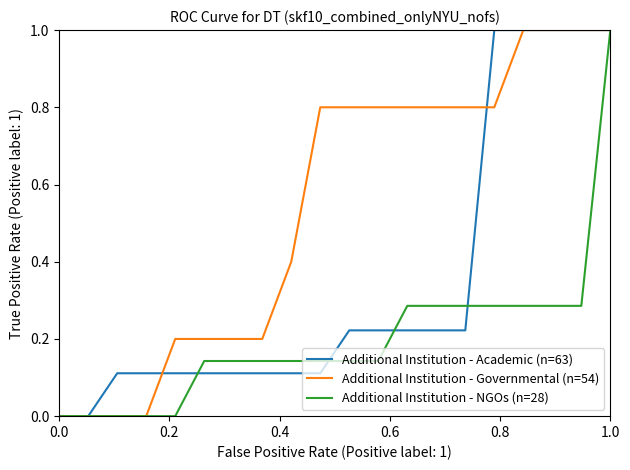

List the series in order of their overall mean, lowest first.

Additional Institution - NGOs (n=28), Additional Institution - Academic (n=63), Additional Institution - Governmental (n=54)